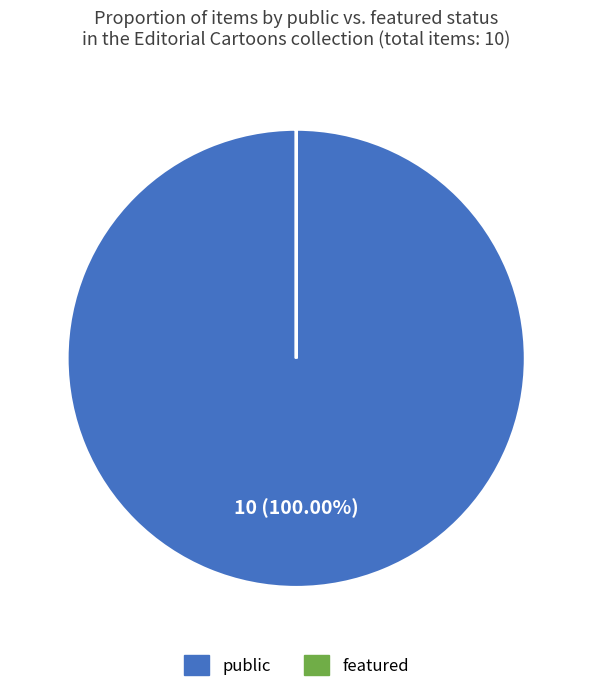

Does any single category account for the majority?

Yes